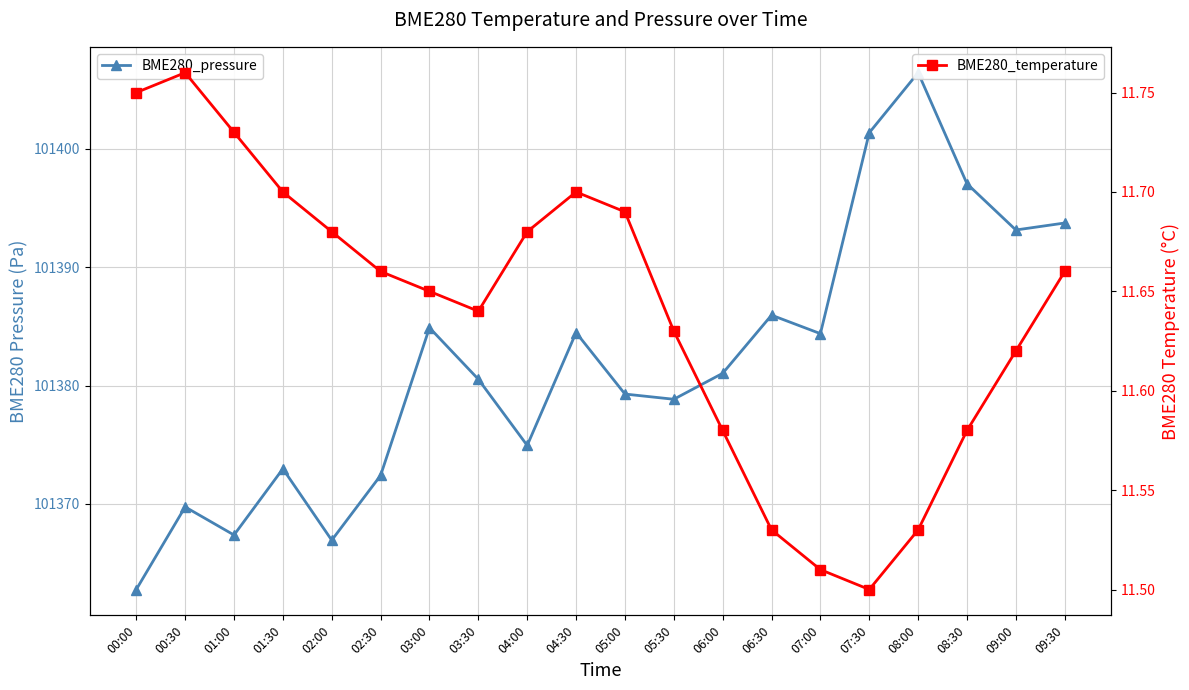

At how many categories does at least one series exceed 71046?

20